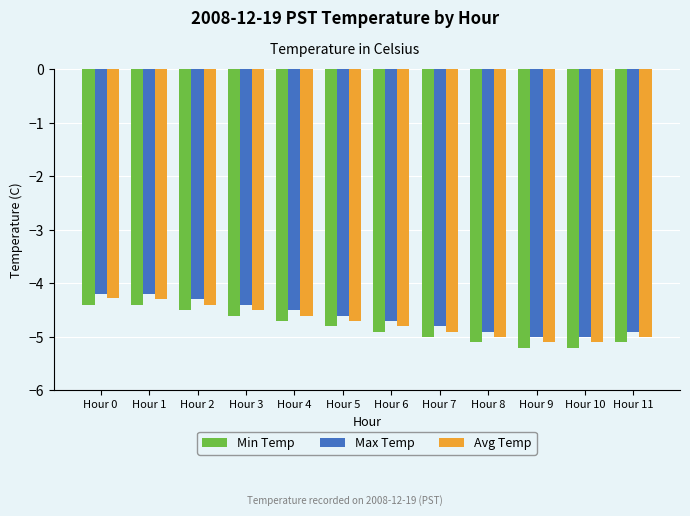

What is the average value of the Max Temp series?

-4.6